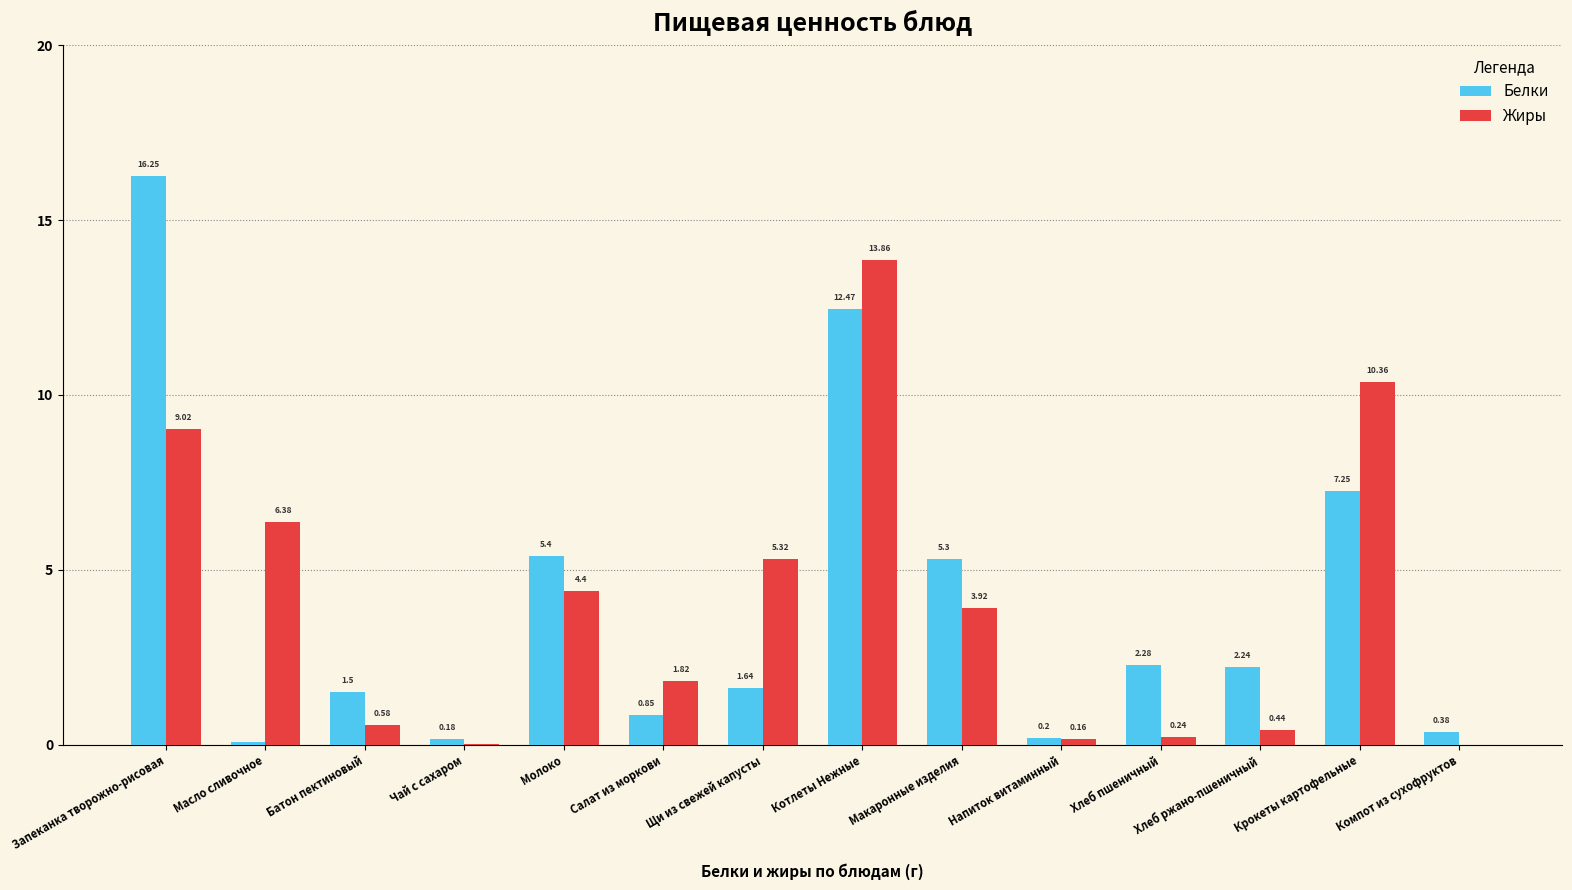

What is the sum of all Жиры values?

56.5